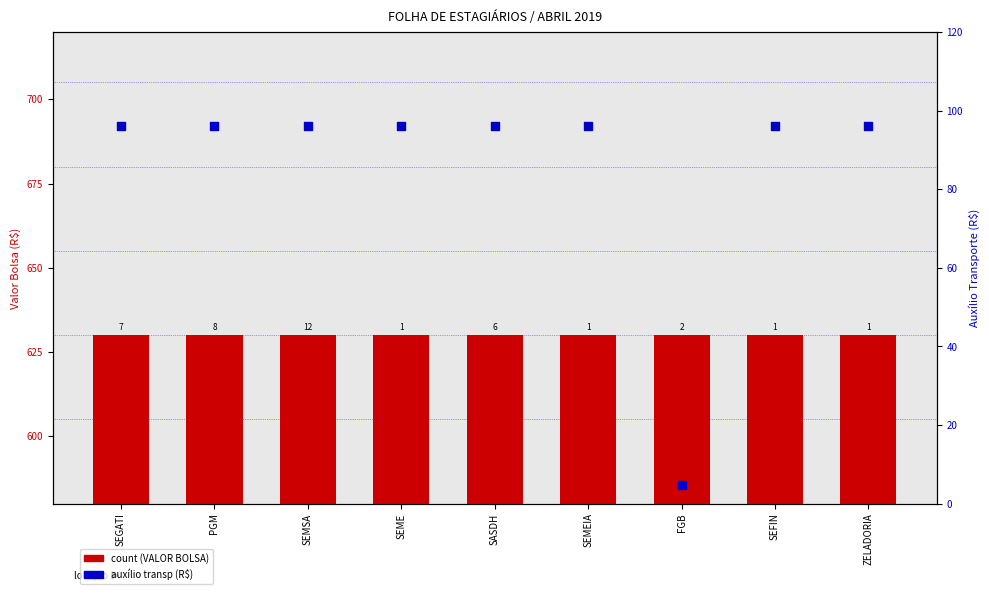

Which series has the largest Y range (max minus min)?

AUXÍLIO TRANSP